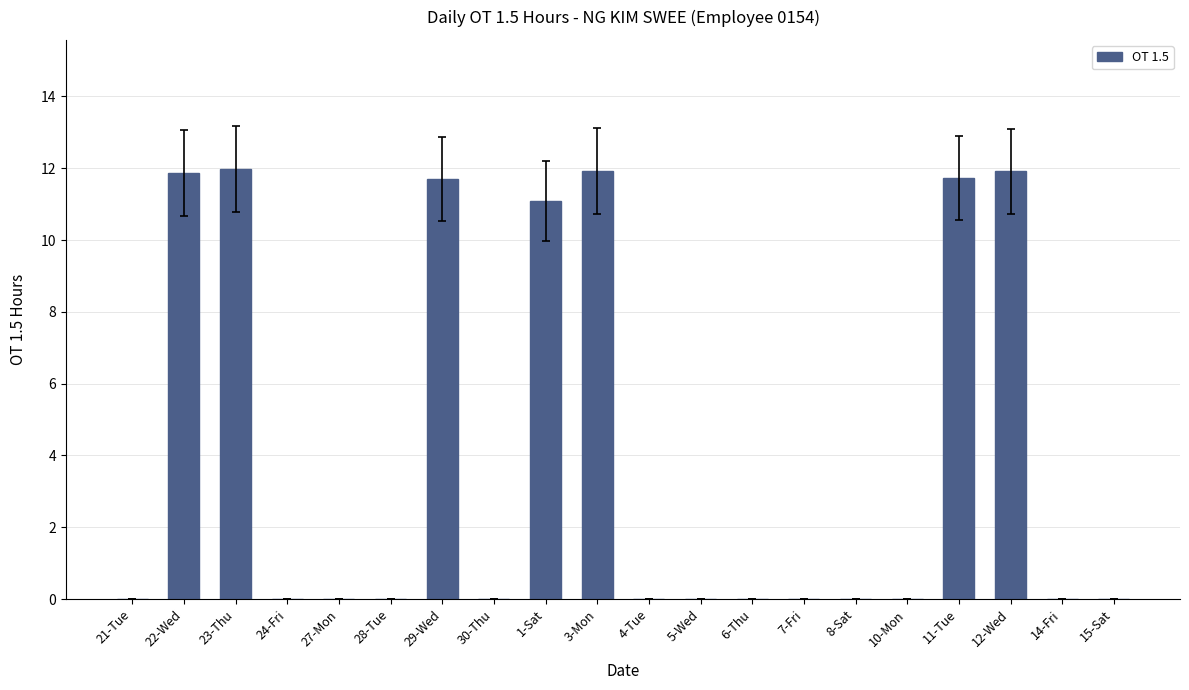

What is the maximum value shown in the chart?

12.0